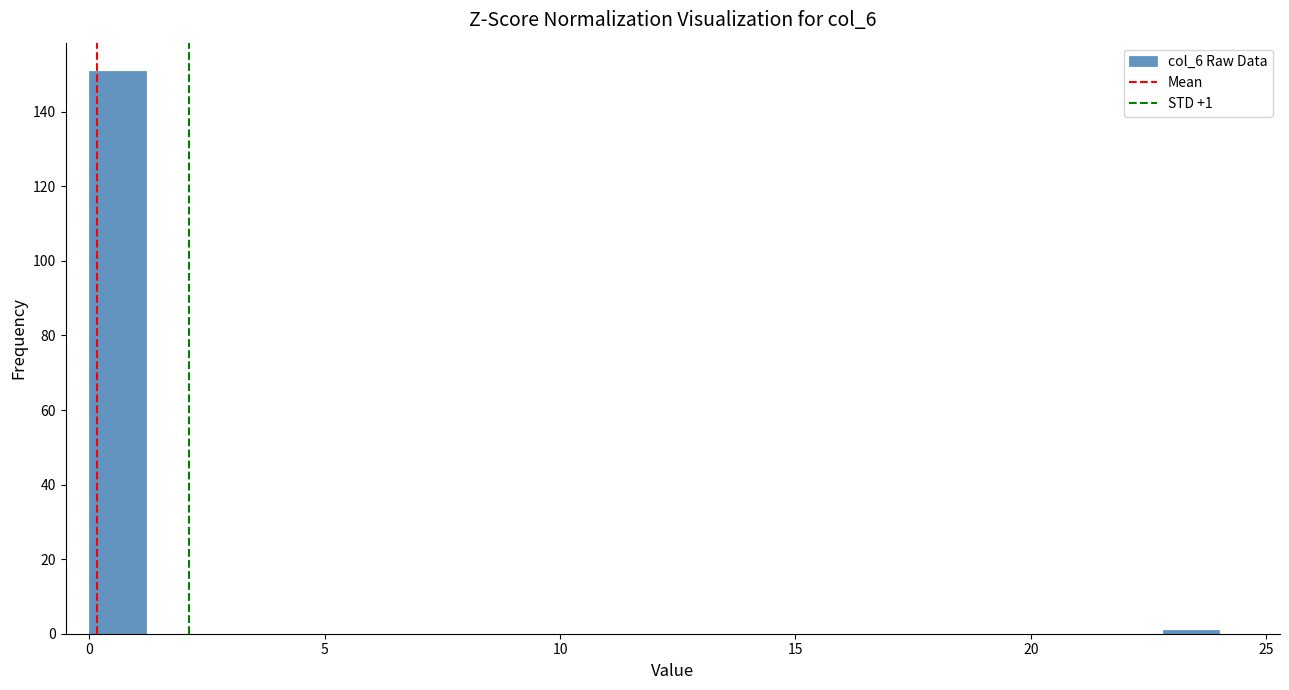

Read against the x-axis, roughly where is the centre of the tallest bar?

0.5